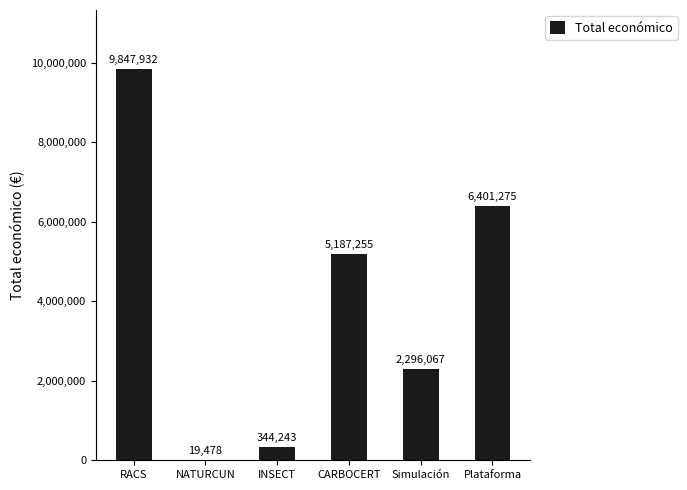

The value at Plataforma is 9960565. True or false?

False